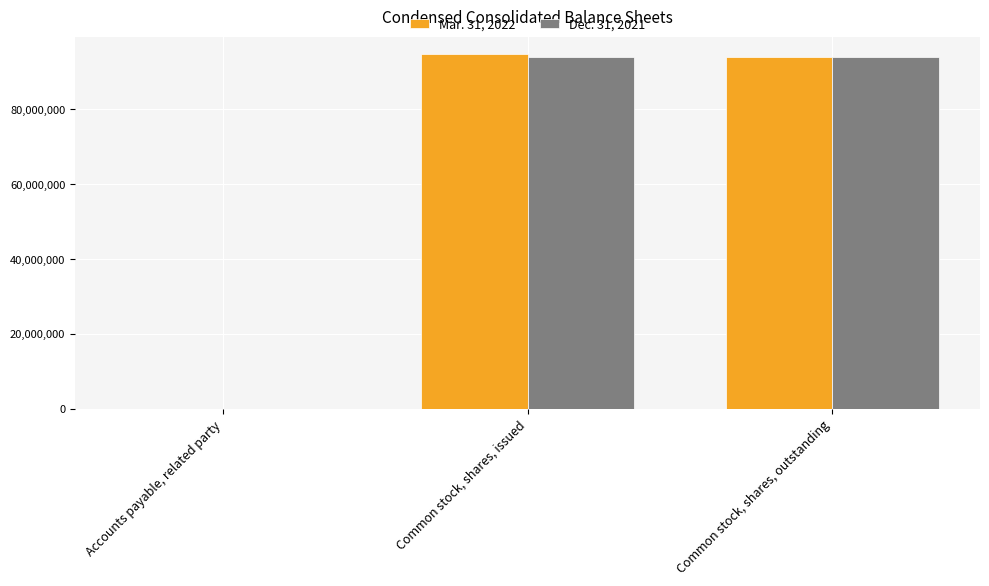

What is the greatest value displayed?

94666196